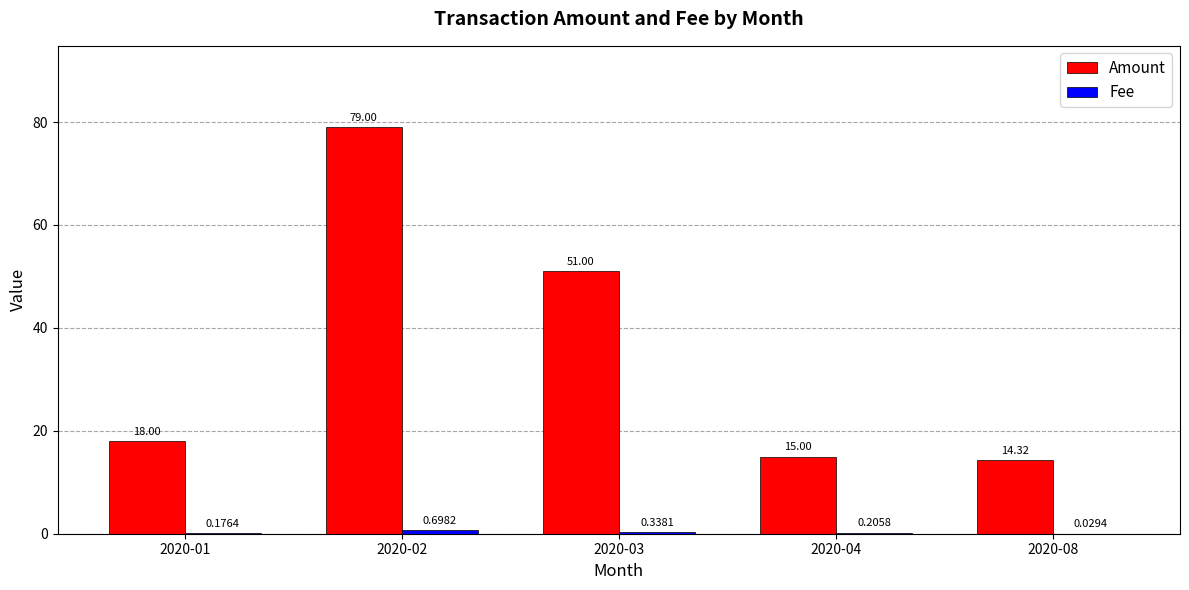

Between 2020-02 and 2020-04, which series saw the biggest shift?

Amount